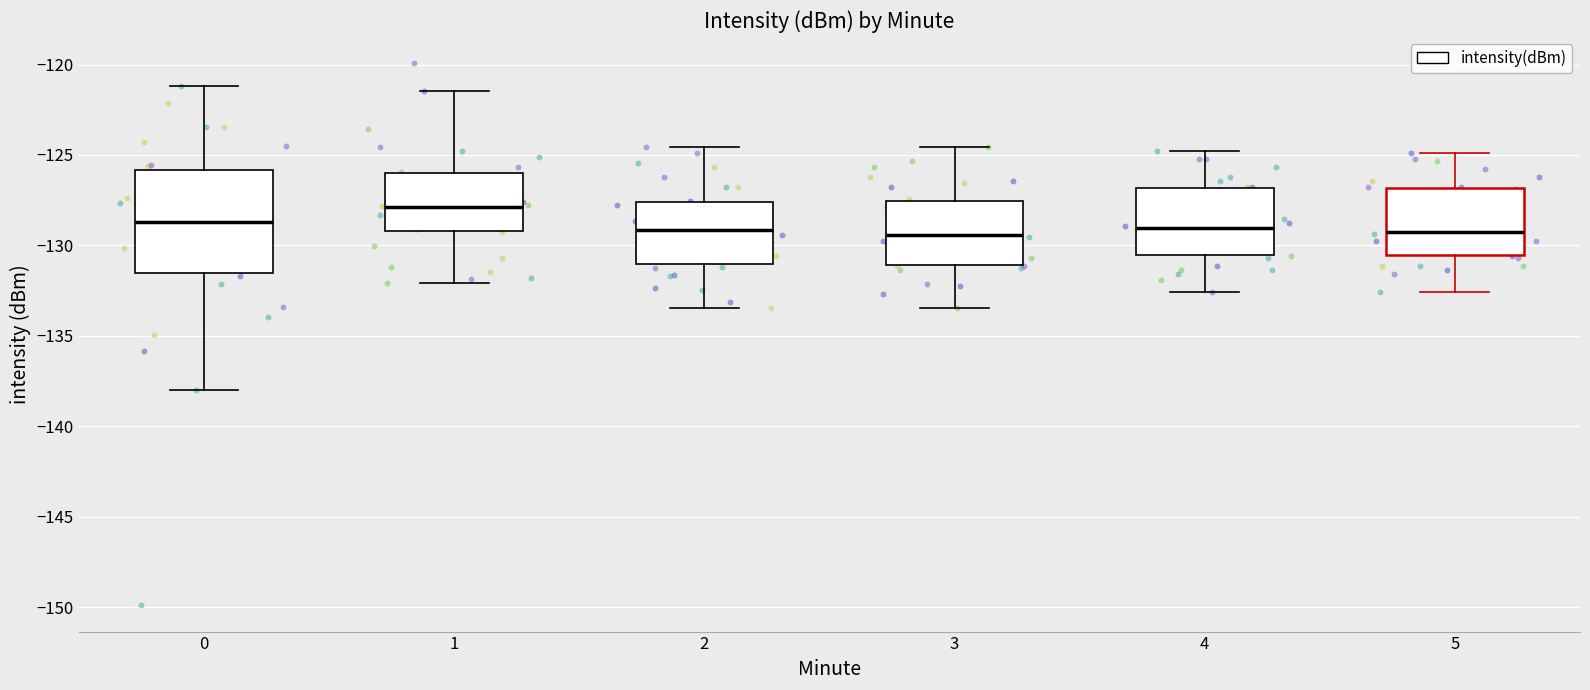

Where is the lower edge of the box at x = 4 on the y-axis? The values are not printed on the chart, so give them approximately, as read against the axis.

-130.5